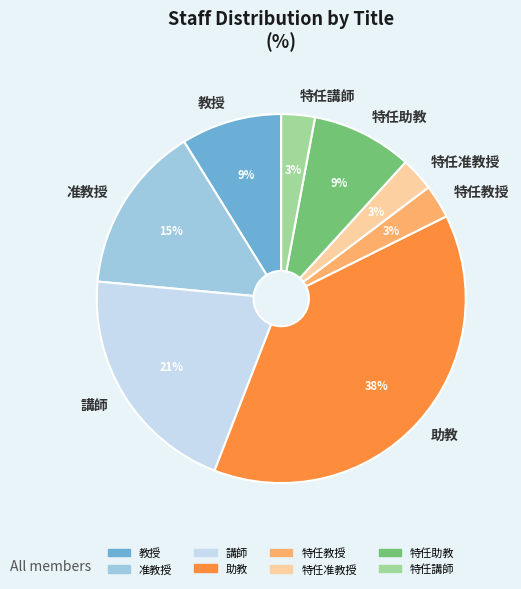

Which slice is the largest?

助教